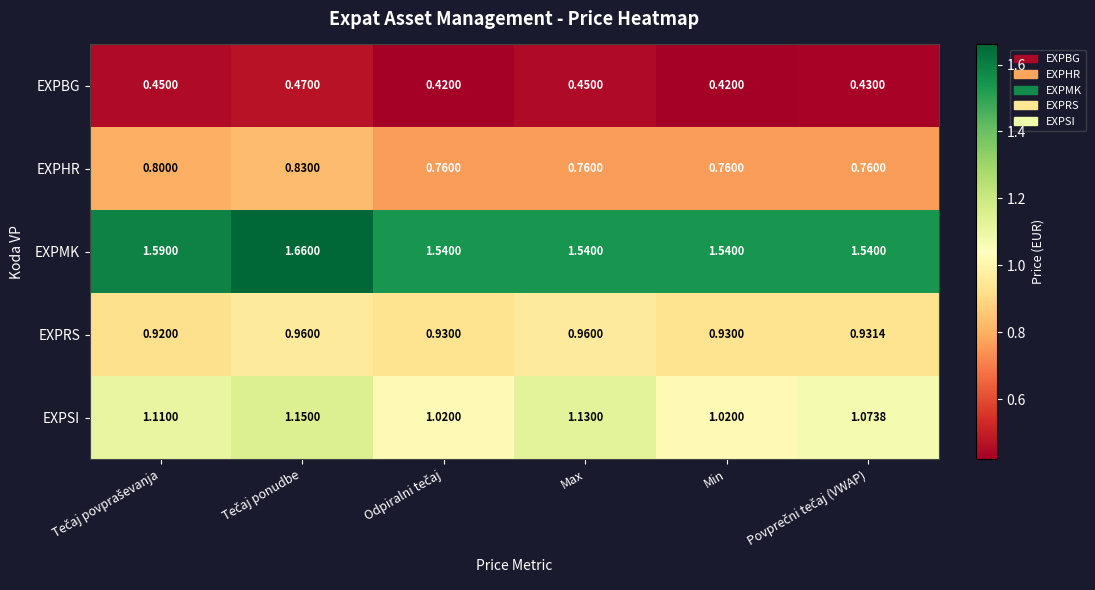

Which series has the widest spread of values?

EXPSI